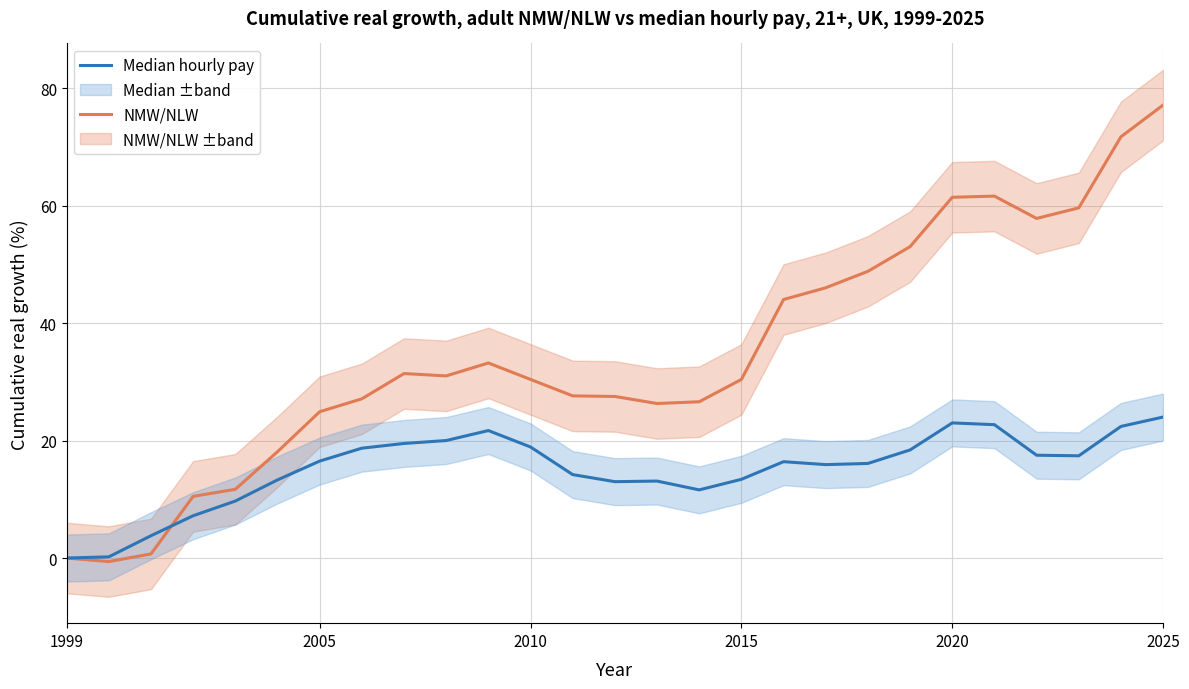

Rank the series by their maximum value, from highest to lowest.

NMW/NLW, Median hourly pay